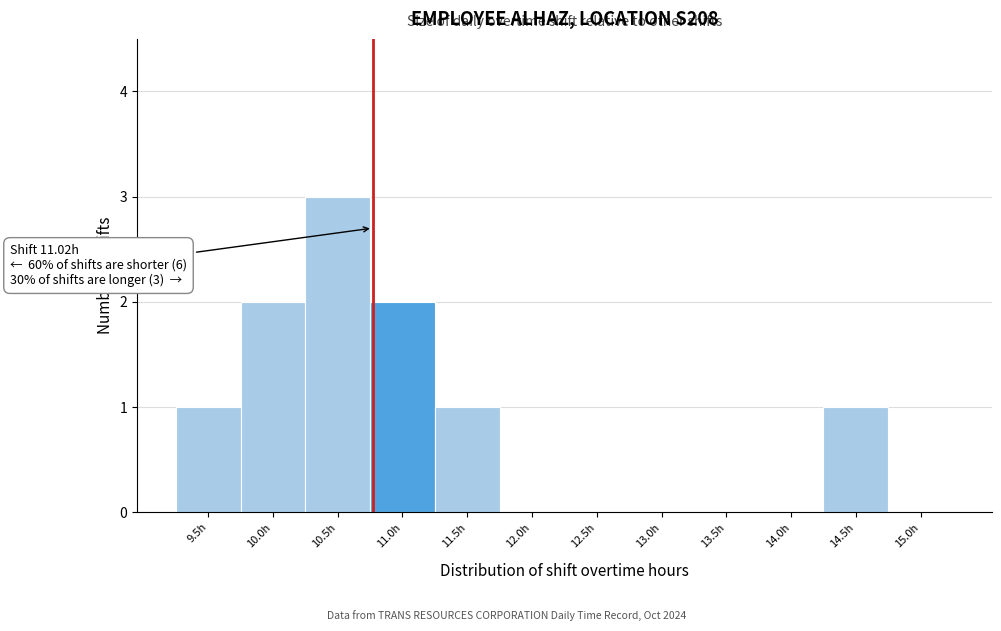

Reading left to right, transcribe all the data shown in this chart.

9.5h=1	10.0h=2	10.5h=3	11.0h=2	11.5h=1	12.0h=0	12.5h=0	13.0h=0	13.5h=0	14.0h=0	14.5h=1	15.0h=0